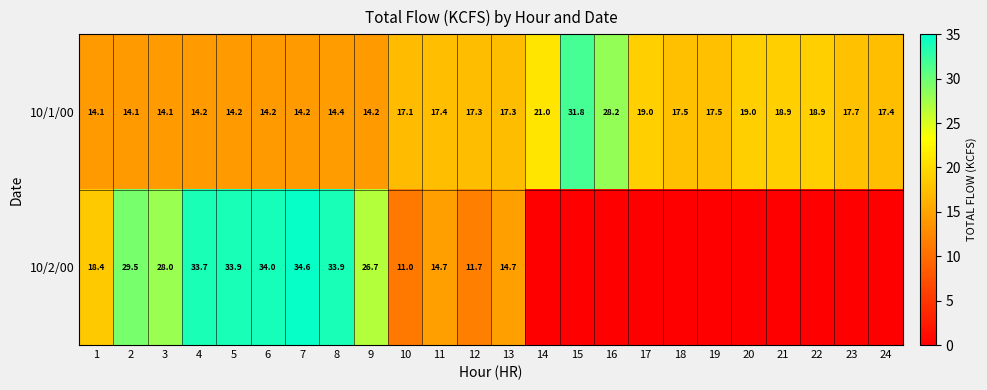

How many categories are shown in the chart?

24